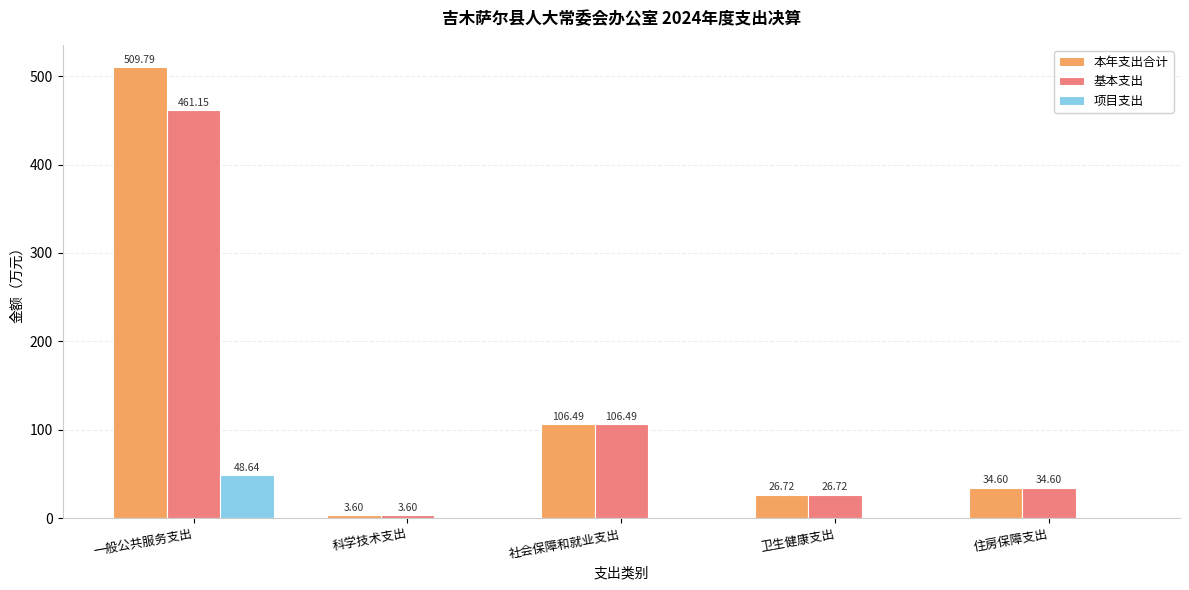

At which label is 基本支出 closest to 232?

社会保障和就业支出